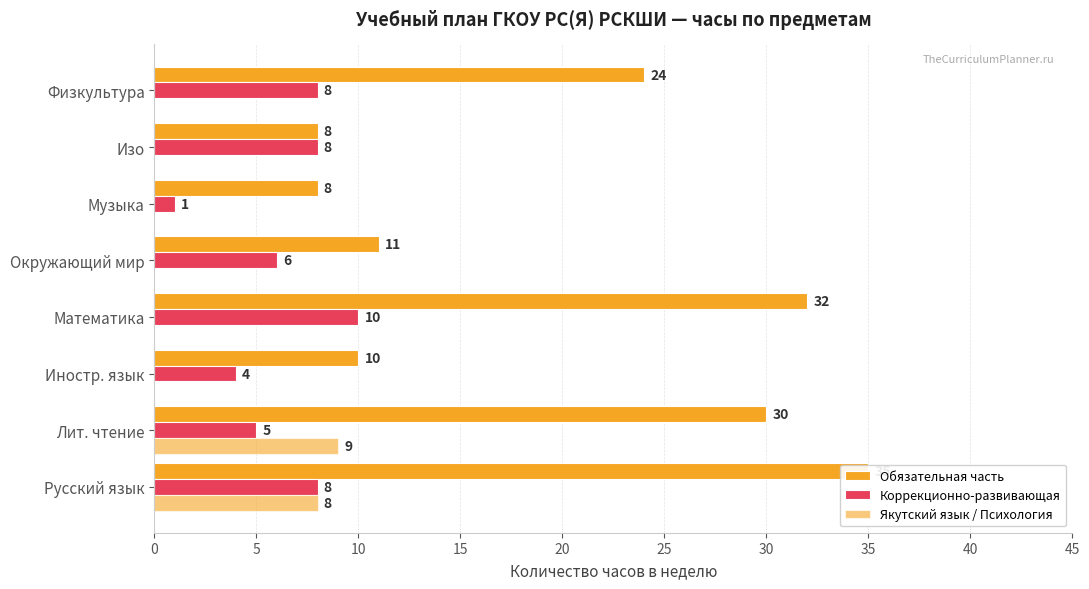

Which series has the widest spread of values?

Обязательная часть